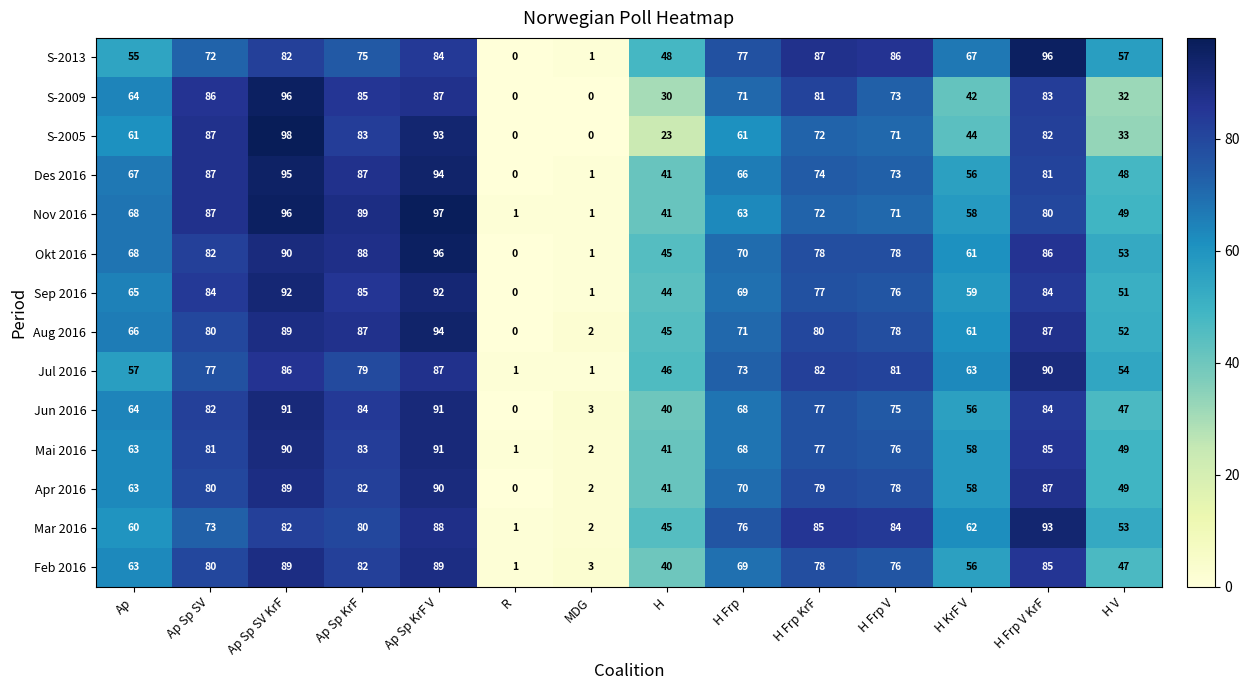

Which series has the largest range (max minus min)?

S-2005